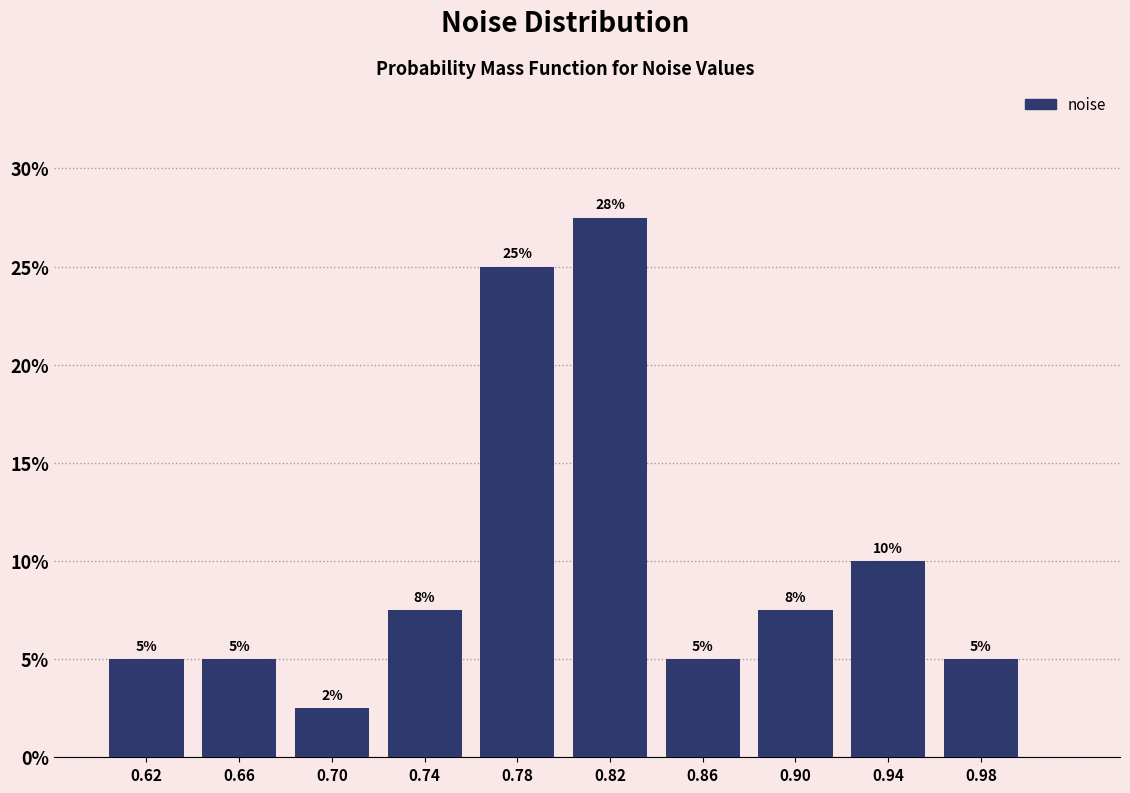

Which range on the x-axis has the tallest bar?

0.80 to 0.84